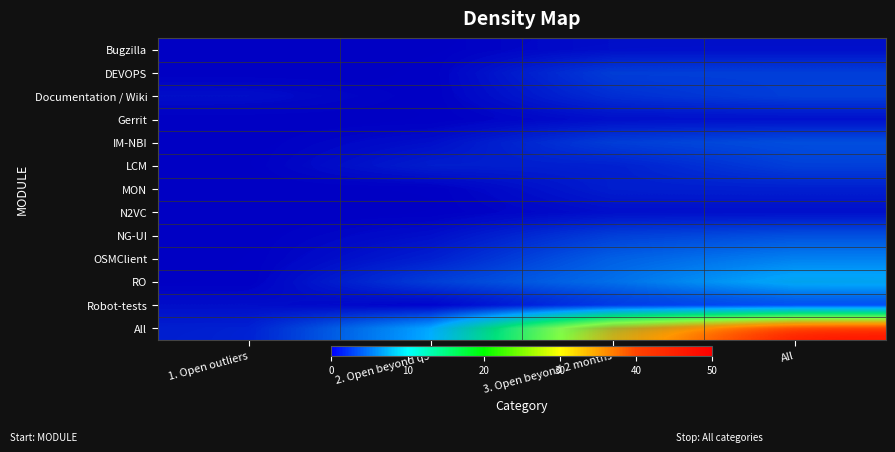

Rank the categories by N2VC value from highest to lowest.

3. Open beyond 2 months, All, 1. Open outliers, 2. Open beyond q3